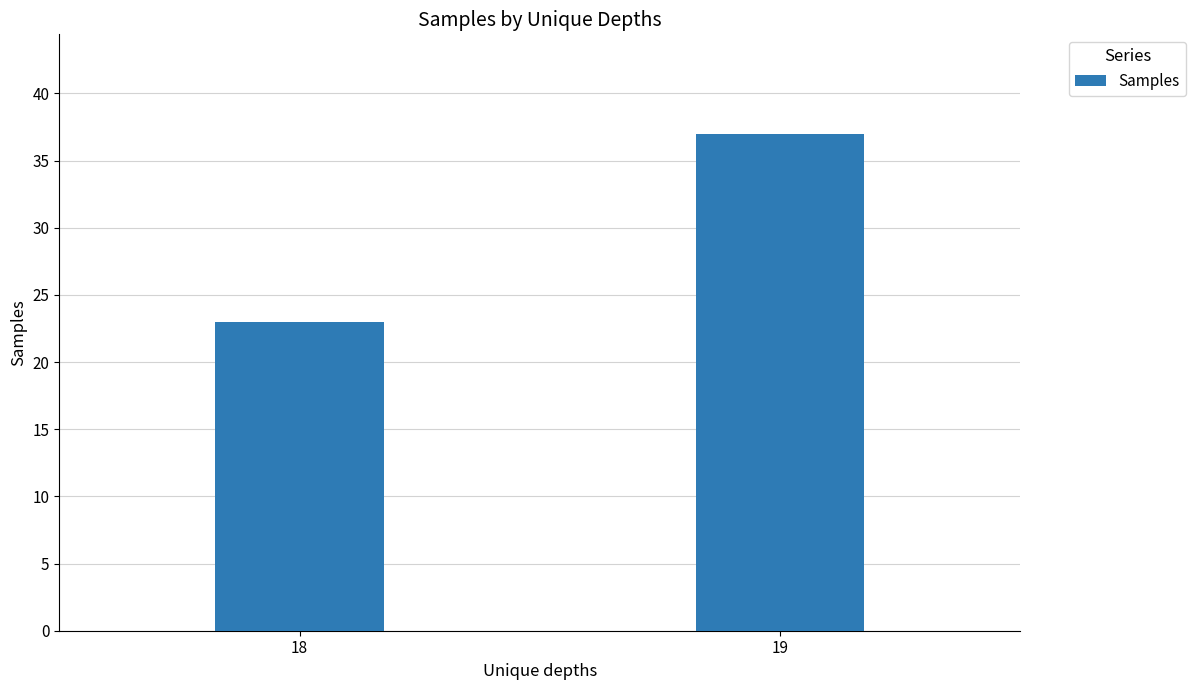

How many categories are shown in the chart?

2